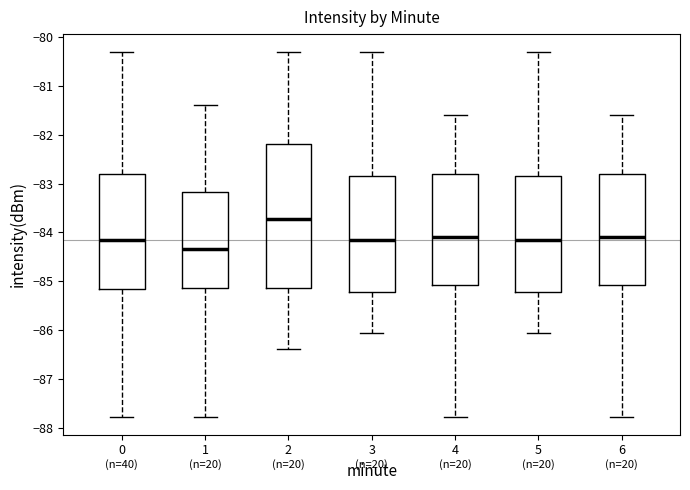

Reading left to right, transcribe this box plot: for each box, give where its median line is, the range the box spans, and where its two whiskers end, as read against the y-axis. The values are not printed on the chart, so give them approximately, as read against the axis.

0: median -84.2, box -85.1 to -82.8, whiskers -87.8 to -80.3
1: median -84.3, box -85.1 to -83.2, whiskers -87.8 to -81.4
2: median -83.7, box -85.1 to -82.2, whiskers -86.4 to -80.3
3: median -84.2, box -85.2 to -82.8, whiskers -86.0 to -80.3
4: median -84.1, box -85.1 to -82.8, whiskers -87.8 to -81.6
5: median -84.2, box -85.2 to -82.8, whiskers -86.0 to -80.3
6: median -84.1, box -85.1 to -82.8, whiskers -87.8 to -81.6